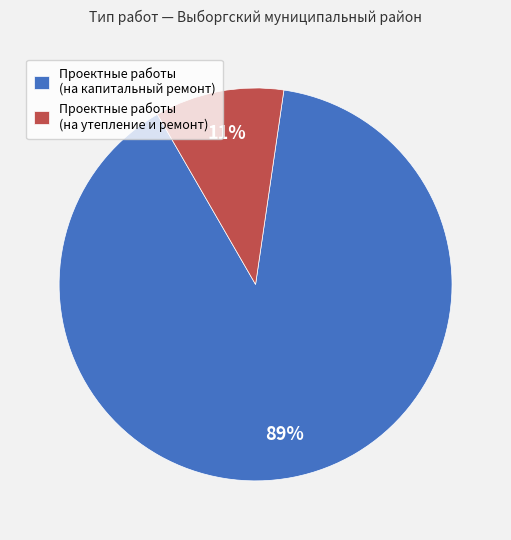

What is the largest slice in the pie chart?

Проектные работы (на капитальный ремонт)